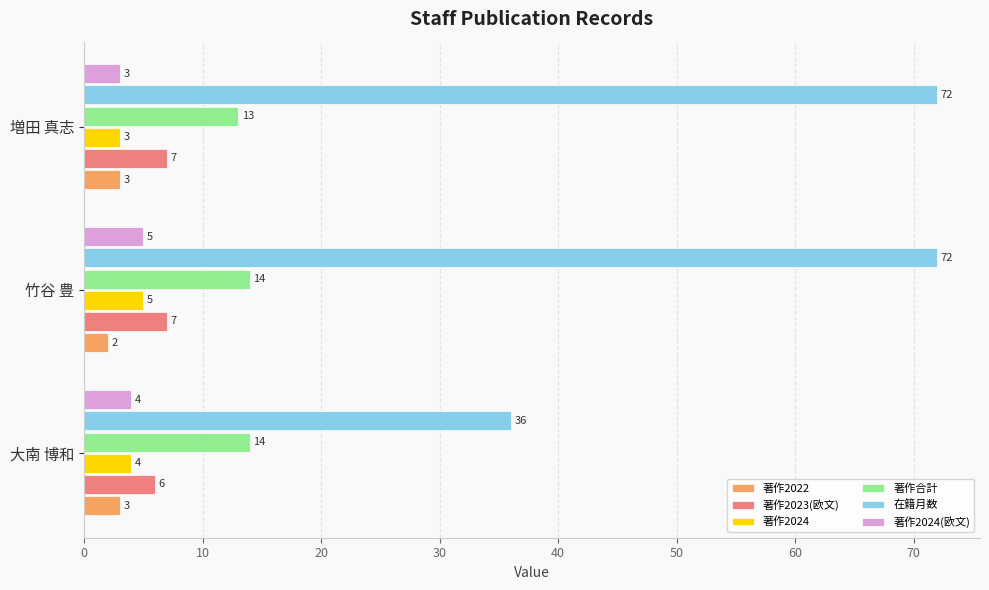

What is the highest value of the 著作2024(欧文) series?

5